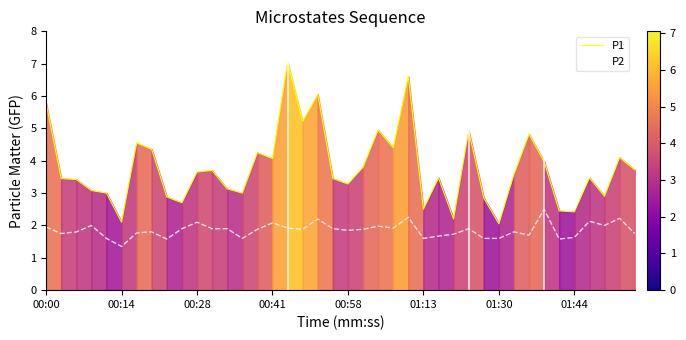

How many interior local peaks does the P1 series have?

12